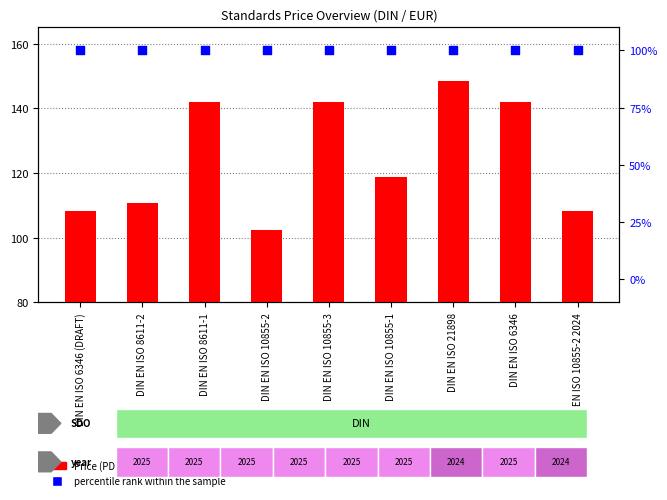

What is the total value across all series at DIN EN ISO 10855-2?

202.4